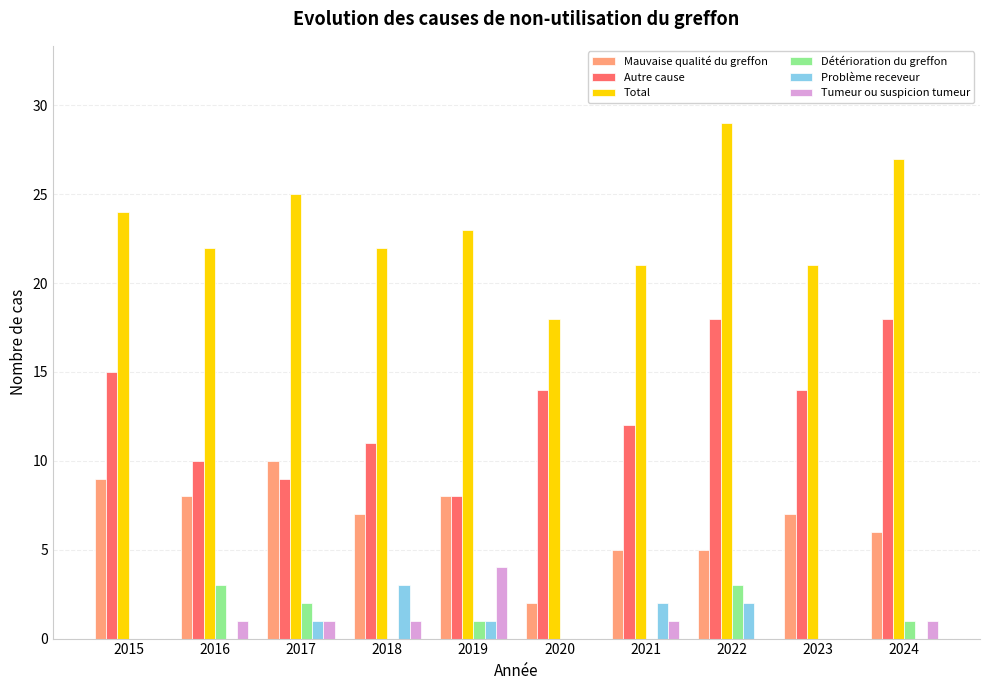

Read the Tumeur ou suspicion tumeur value at 2019.

4